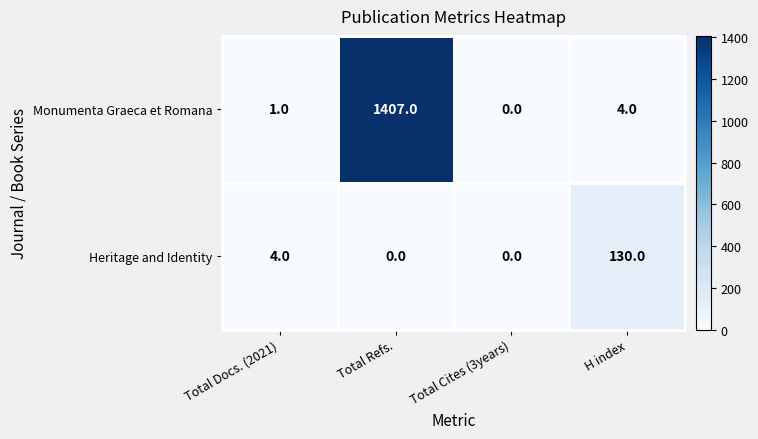

At how many categories does at least one series exceed 685?

1